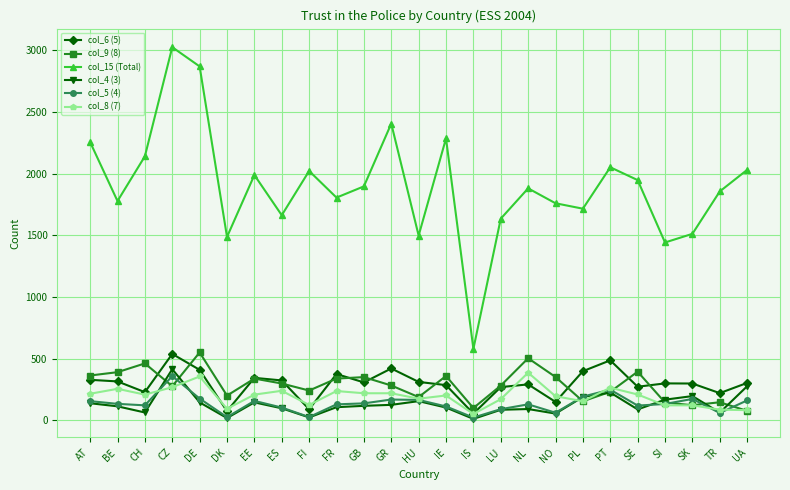

What is the sum of all col_4 (3) values?

3206